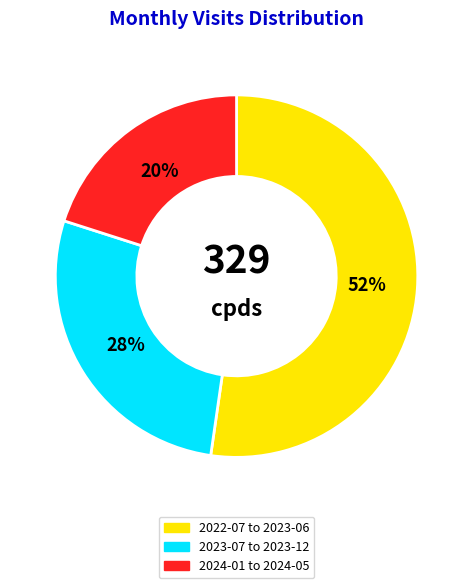

What is the ratio of the value at 2024-01 to 2024-05 to the value at 2023-07 to 2023-12?

0.7